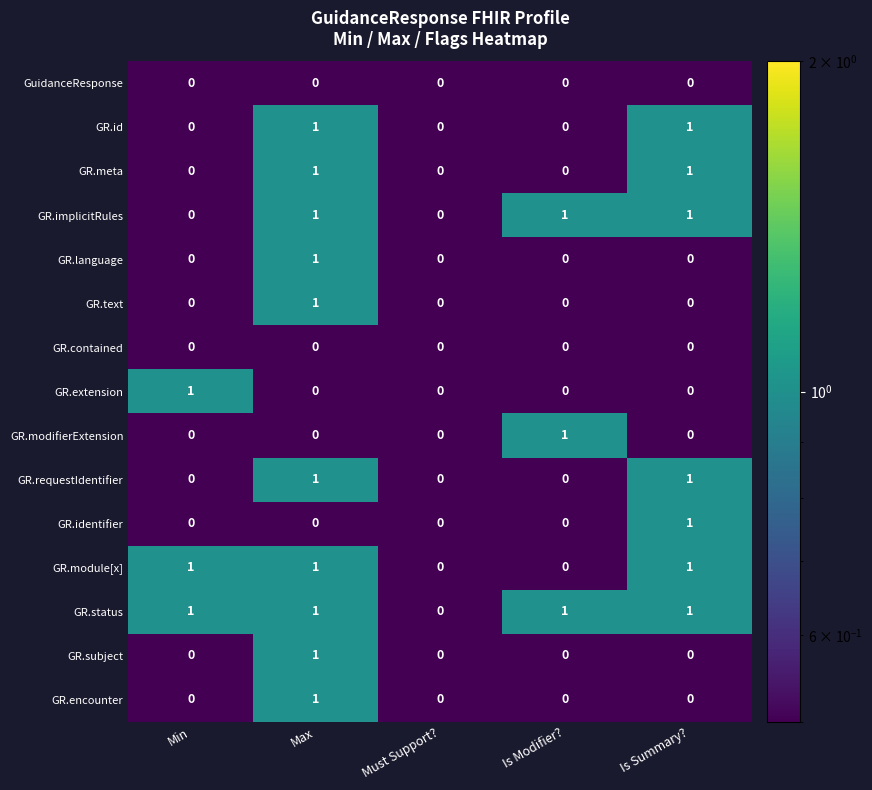

At which category is the sum across all series the highest?

Max